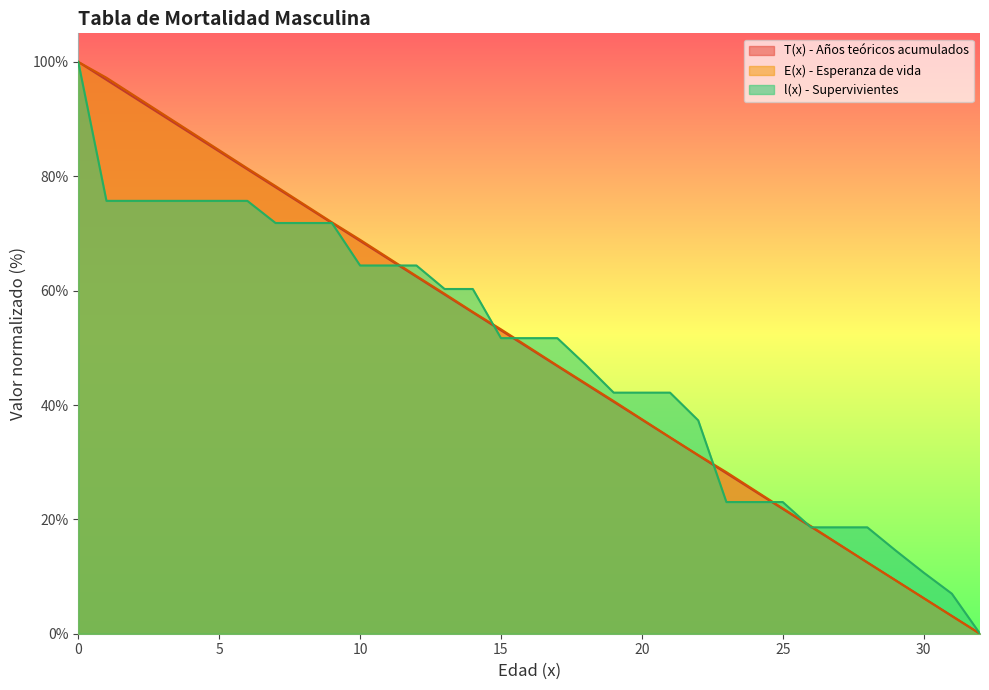

What are all the series names shown in the legend?

T(x) - Años teóricos acumulados, E(x) - Esperanza de vida, l(x) - Supervivientes